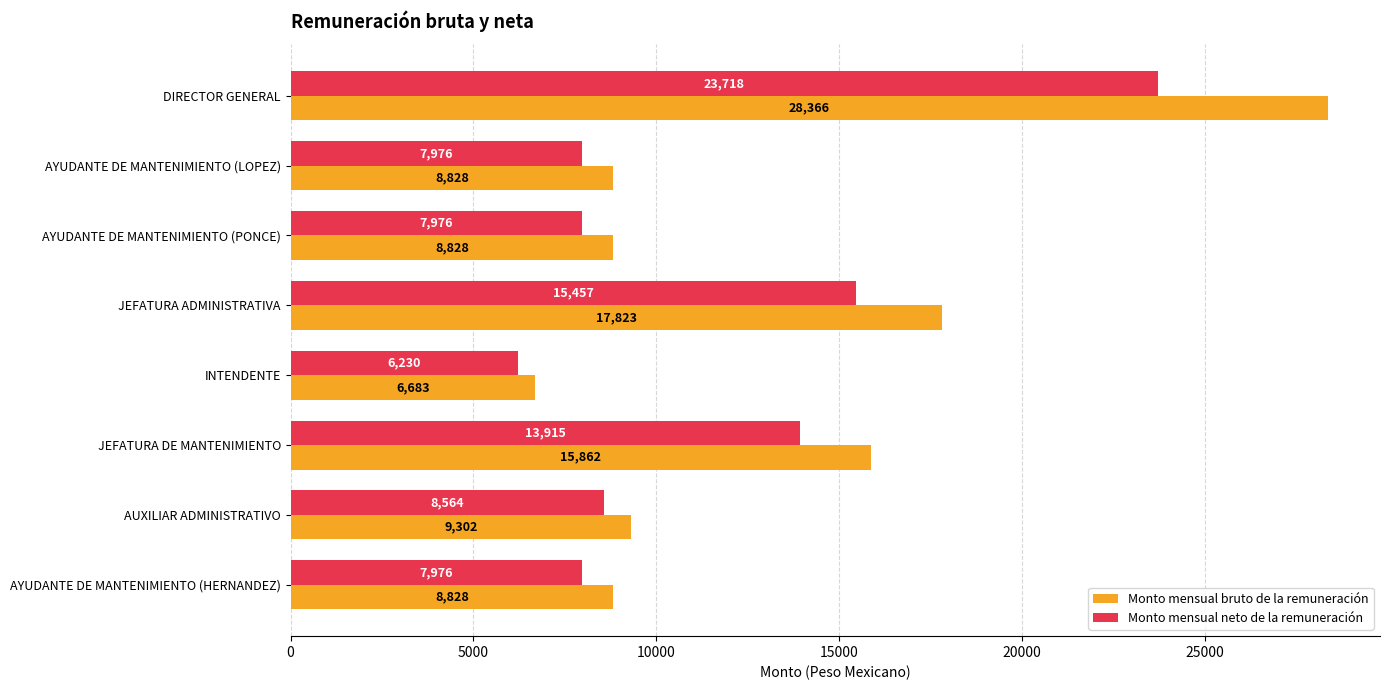

What is the spread (max minus min) of values at JEFATURA ADMINISTRATIVA?

2366